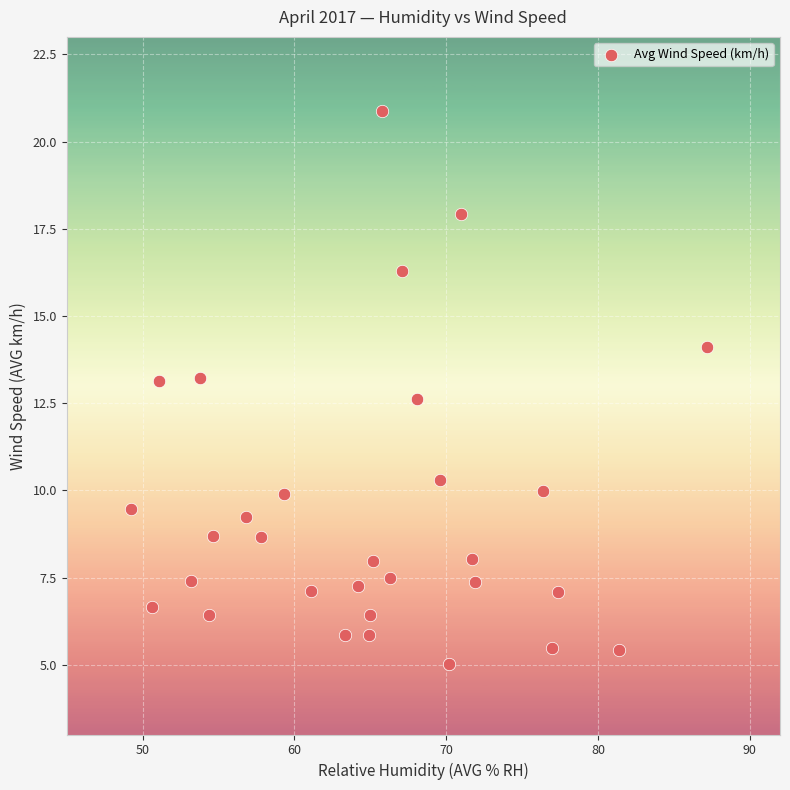

What Y value in the scatter plot is closest to 12?

12.6